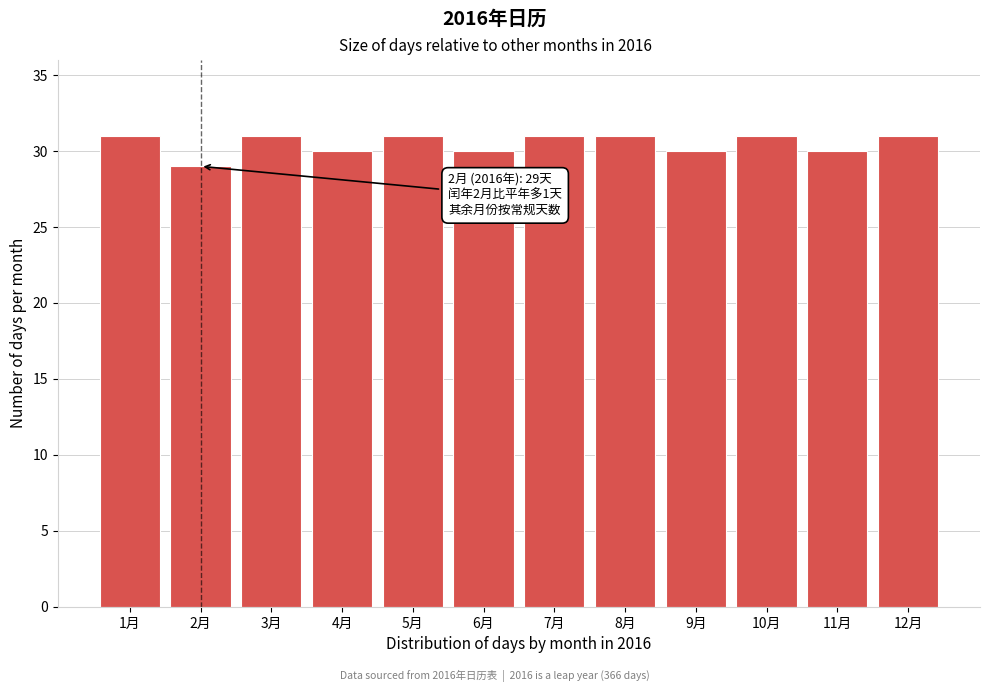

Reading left to right, extract all data points from this chart.

31	29	31	30	31	30	31	31	30	31	30	31